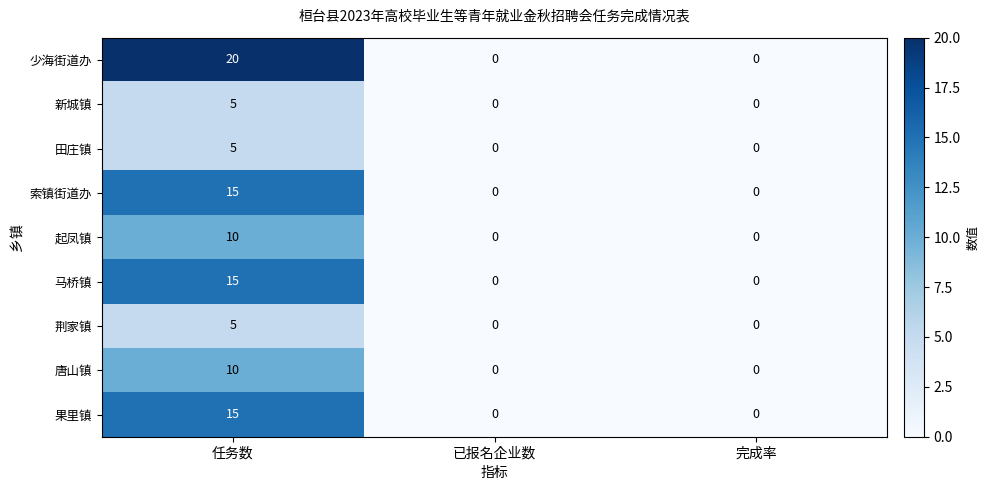

What is the greatest value displayed?

20